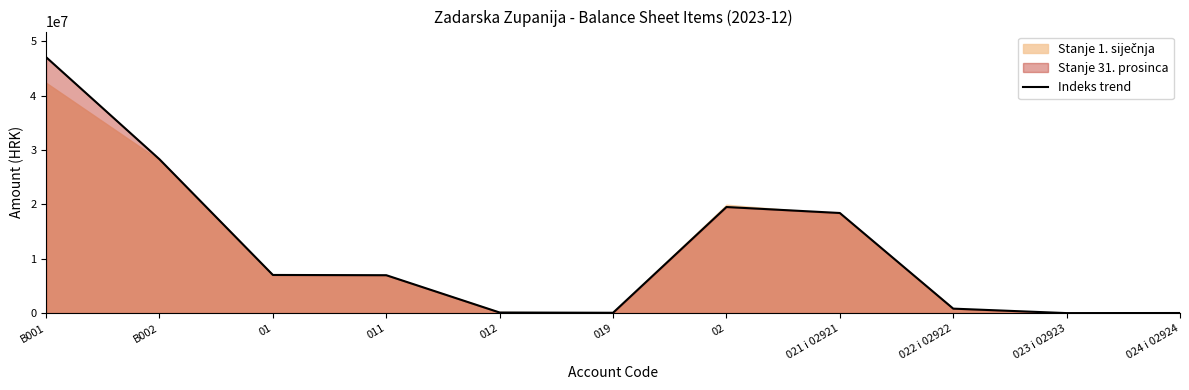

Reading left to right, what are all the values shown in this chart?

B001=47067329.6	B002=28289550.9	01=7018044.4	011=6972461.2	012=111824.9	019=66241.8	02=19510070.9	021 i 02921=18411059.2	022 i 02922=825377.2	023 i 02923=5484.7	024 i 02924=20956.8